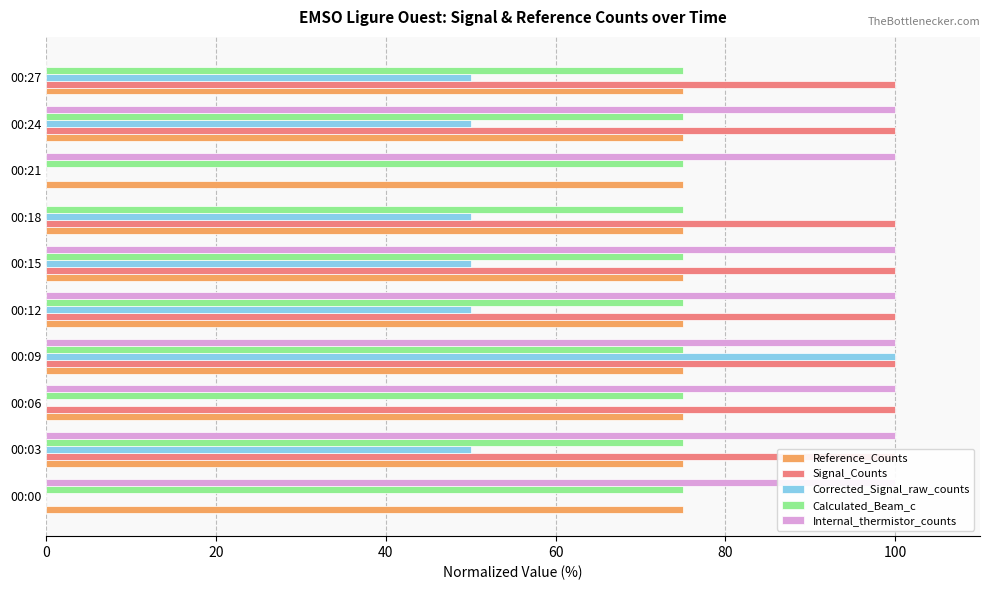

What is the total value across all series at 20?

250.3